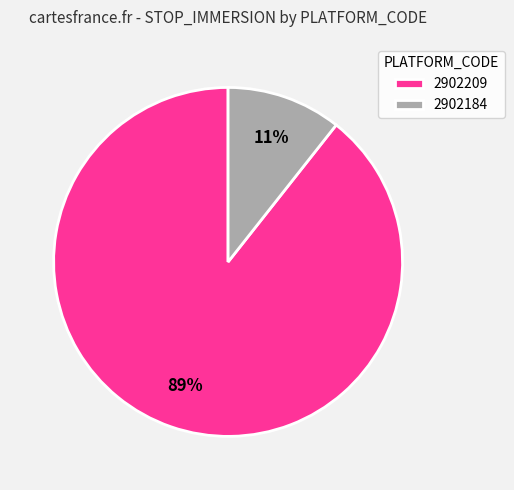

How many slices are in this pie chart?

2